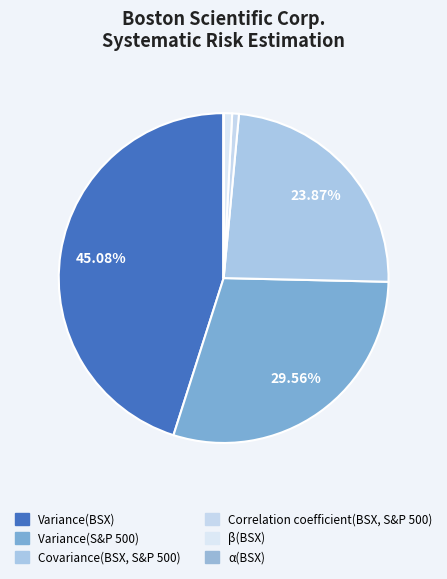

Which has a higher value, β(BSX) or α(BSX)?

β(BSX)